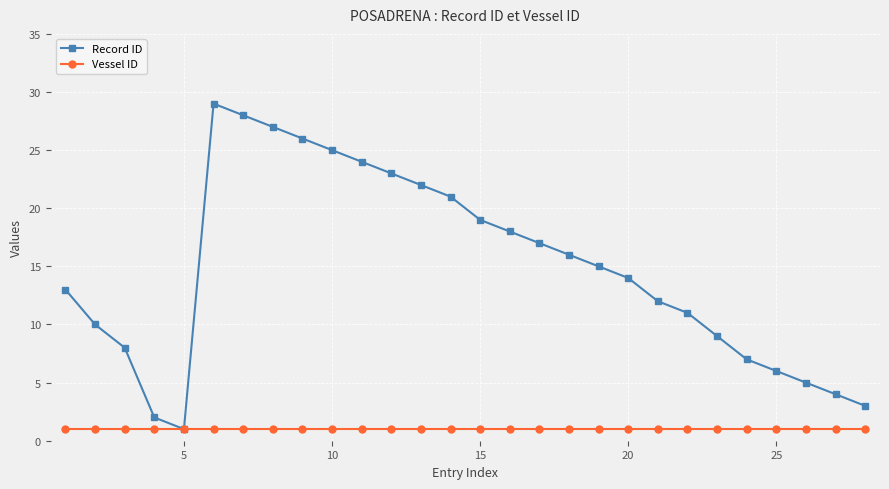

How many series are shown in this chart?

2